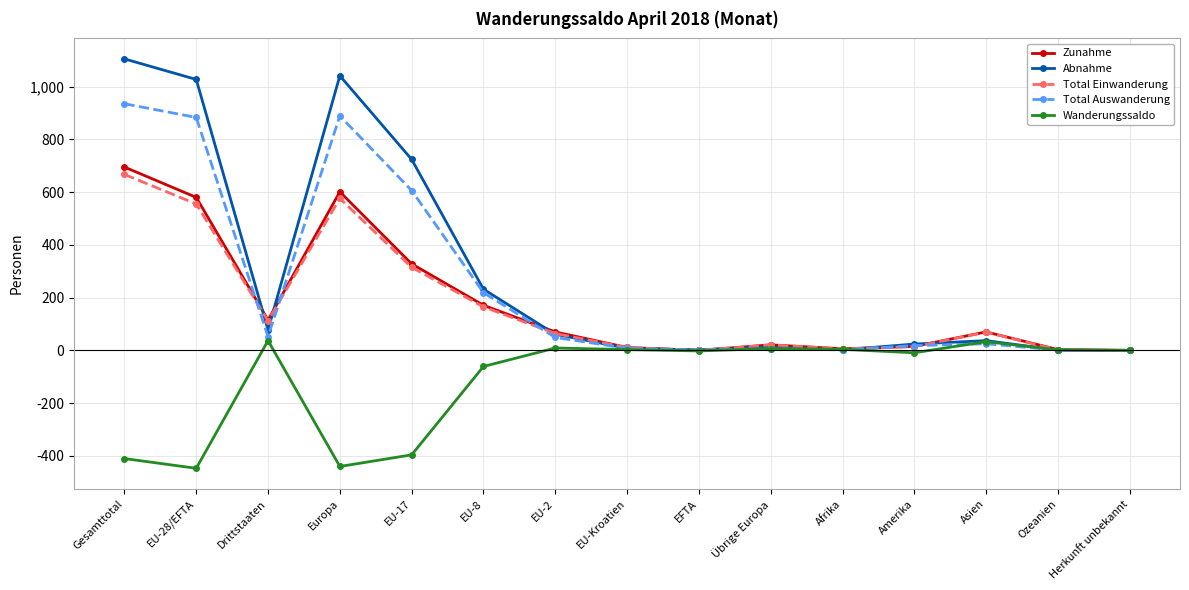

What position from the left is Asien?

13